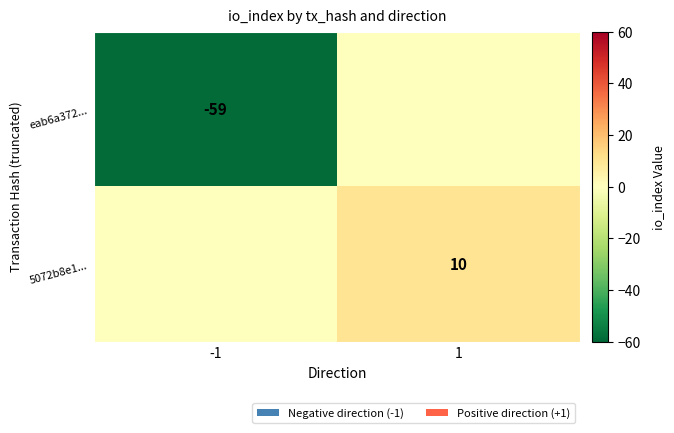

The 5072b8e1... series shows 10 at 1. True or false?

True